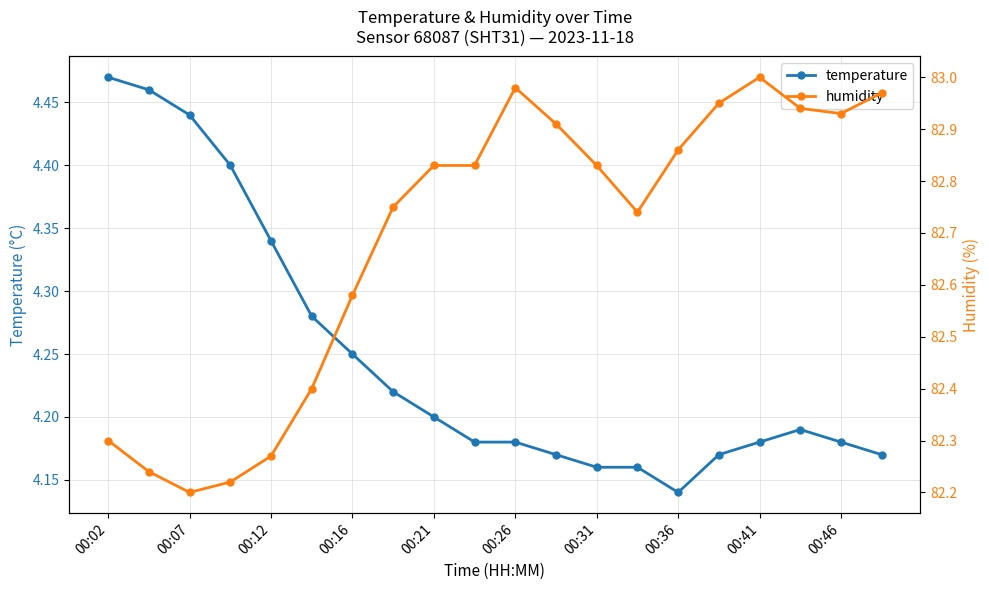

Where is temperature nearest to the value 4?

00:36